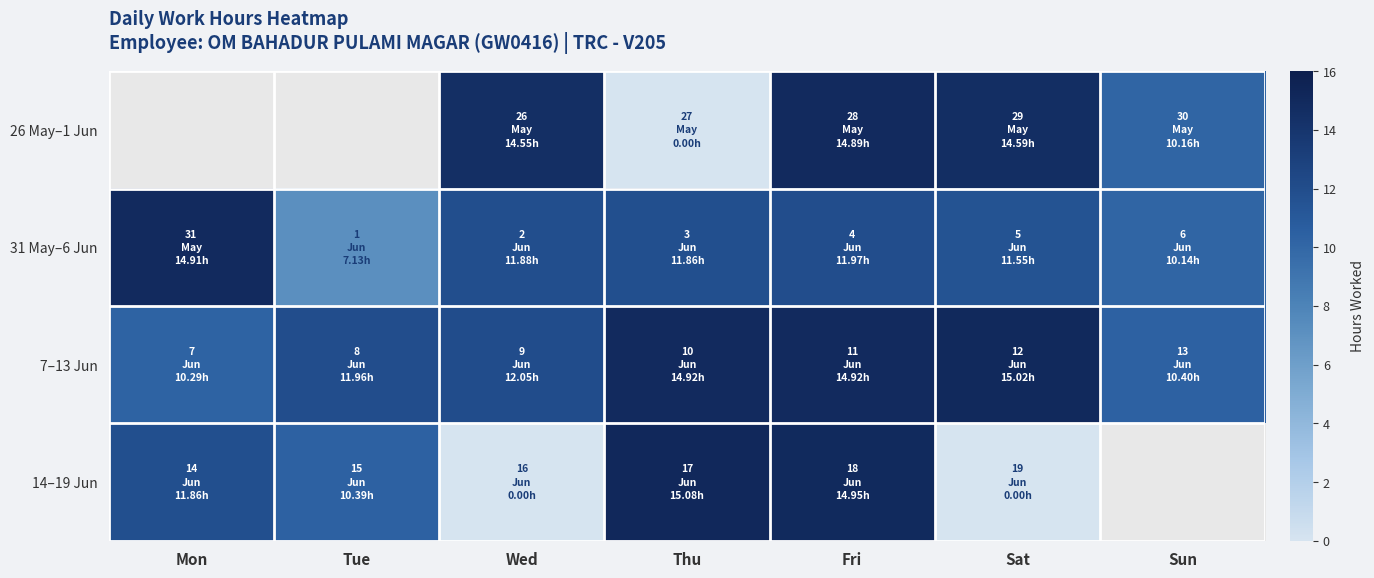

Rank the series at Fri from lowest to highest value.

31 May–6 Jun, 26 May–1 Jun, 7–13 Jun, 14–19 Jun